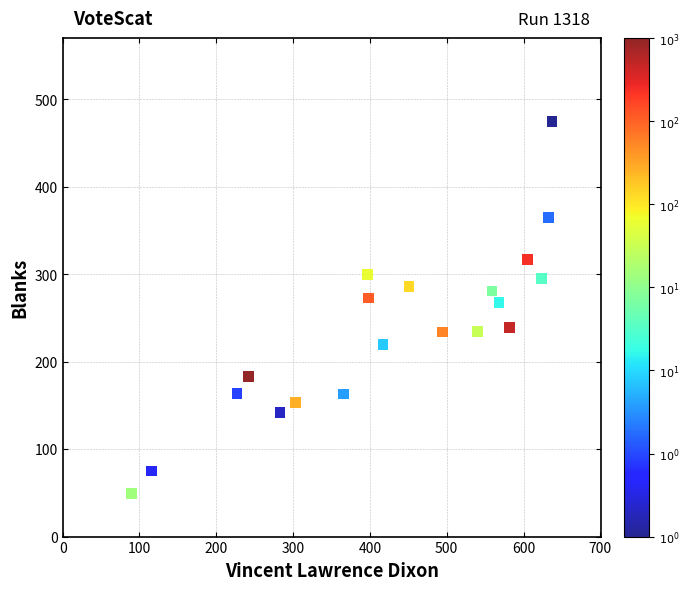

What is the range of X values (max minus min)?

547